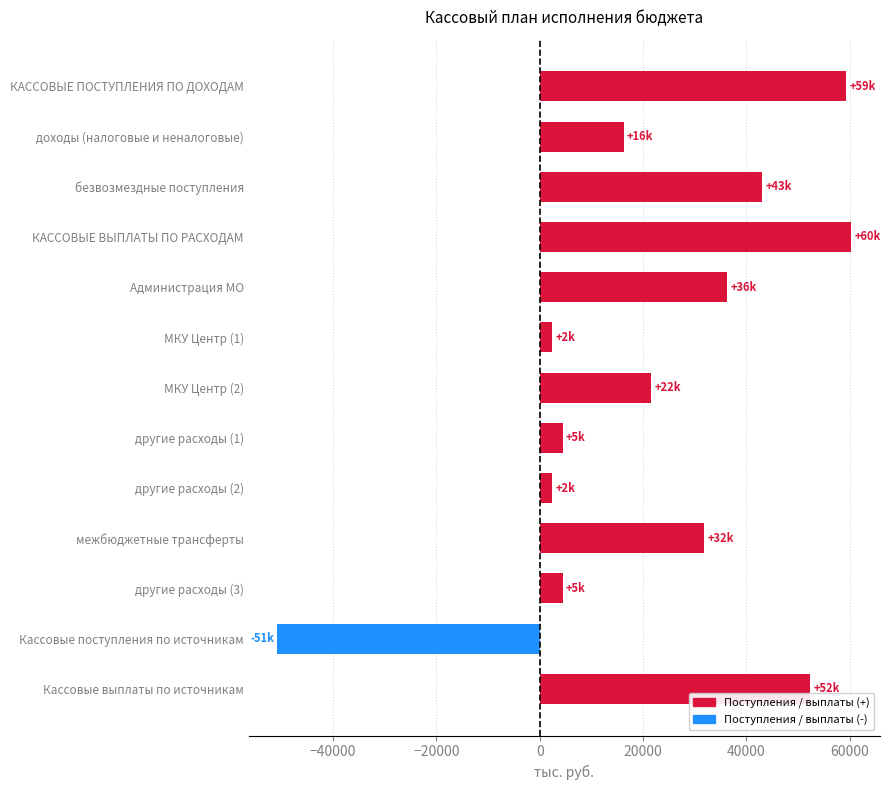

True or false: the data shows -20228.9 at Кассовые поступления по источникам.

False